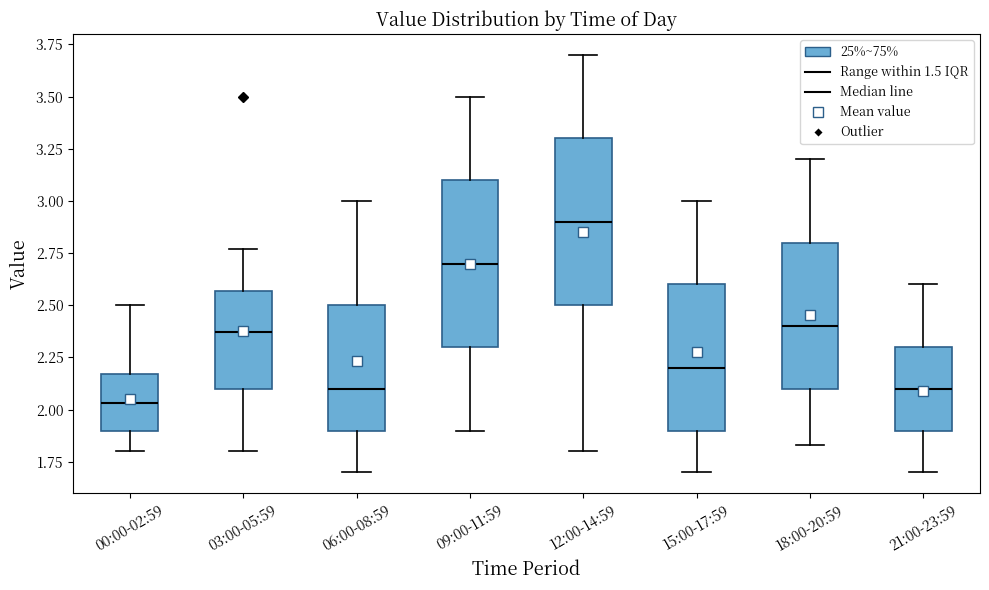

Where does the upper whisker of the box for 21:00-23:59 end on the y-axis? The values are not printed on the chart, so give them approximately, as read against the axis.

2.60